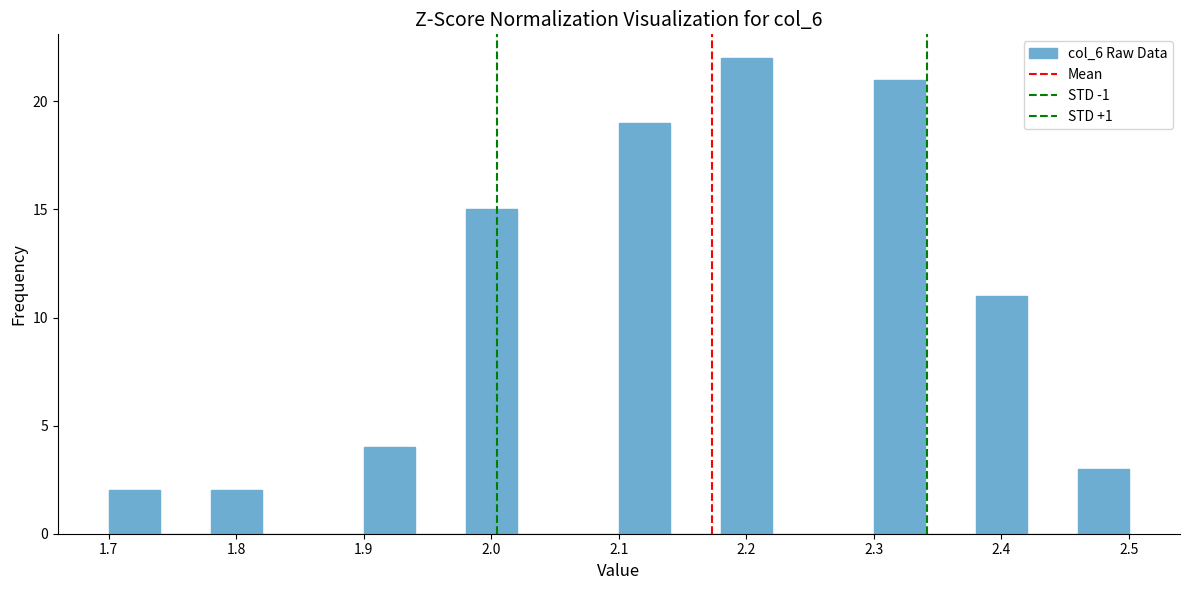

Reading left to right, list every bar in this chart as the range it spans on the x-axis followed by its height. The values are not printed on the chart, so give them approximately, as read against the axis.

1.70 to 1.74: 2
1.74 to 1.78: 0
1.78 to 1.82: 2
1.82 to 1.86: 0
1.86 to 1.90: 0
1.90 to 1.94: 4
1.94 to 1.98: 0
1.98 to 2.02: 15
2.02 to 2.06: 0
2.06 to 2.10: 0
2.10 to 2.14: 19
2.14 to 2.18: 0
2.18 to 2.22: 22
2.22 to 2.26: 0
2.26 to 2.30: 0
2.30 to 2.34: 21
2.34 to 2.38: 0
2.38 to 2.42: 11
2.42 to 2.46: 0
2.46 to 2.50: 3